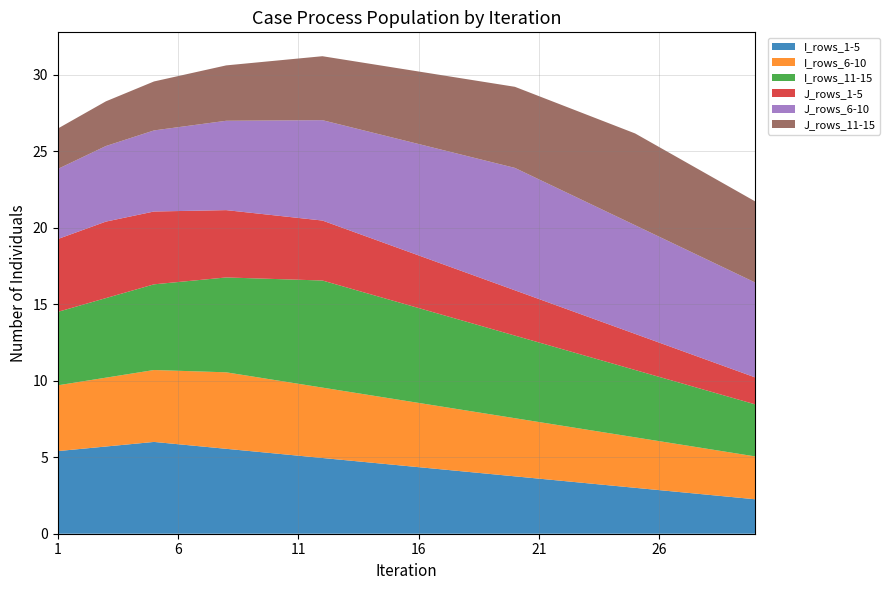

What is the total value across all series at 26?

25.3